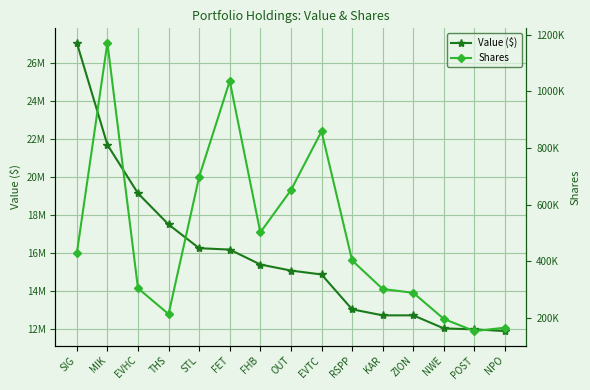

How many lines are shown in the chart?

2